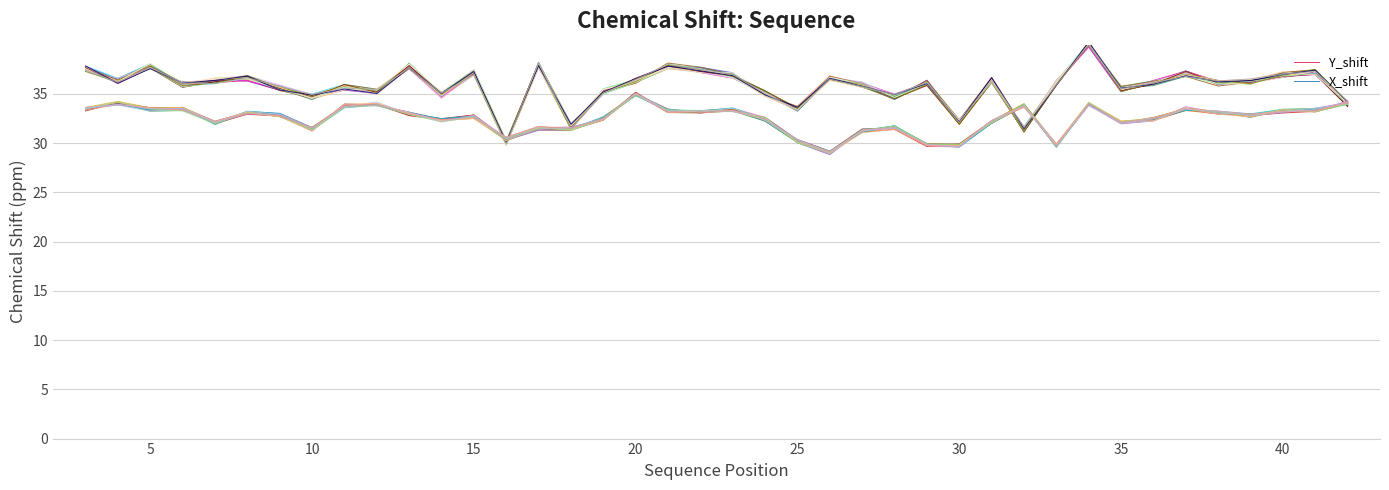

How many values in the X_shift series are below 33?

20